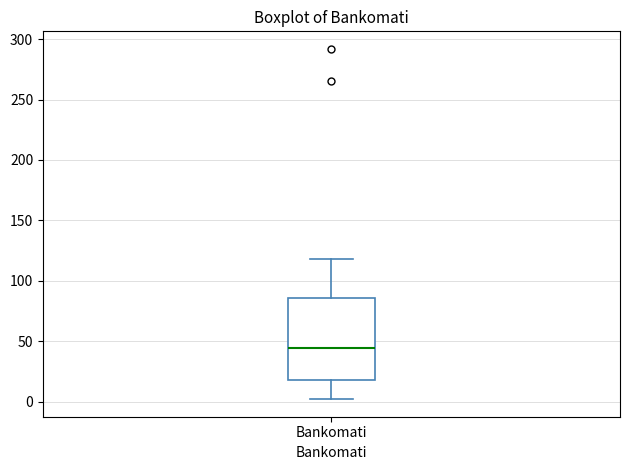

Transcribe this box plot: give where the median line is, the range the box spans, and where the two whiskers end, as read against the y-axis. The values are not printed on the chart, so give them approximately, as read against the axis.

median 45, box 20 to 85, whiskers 0 to 120